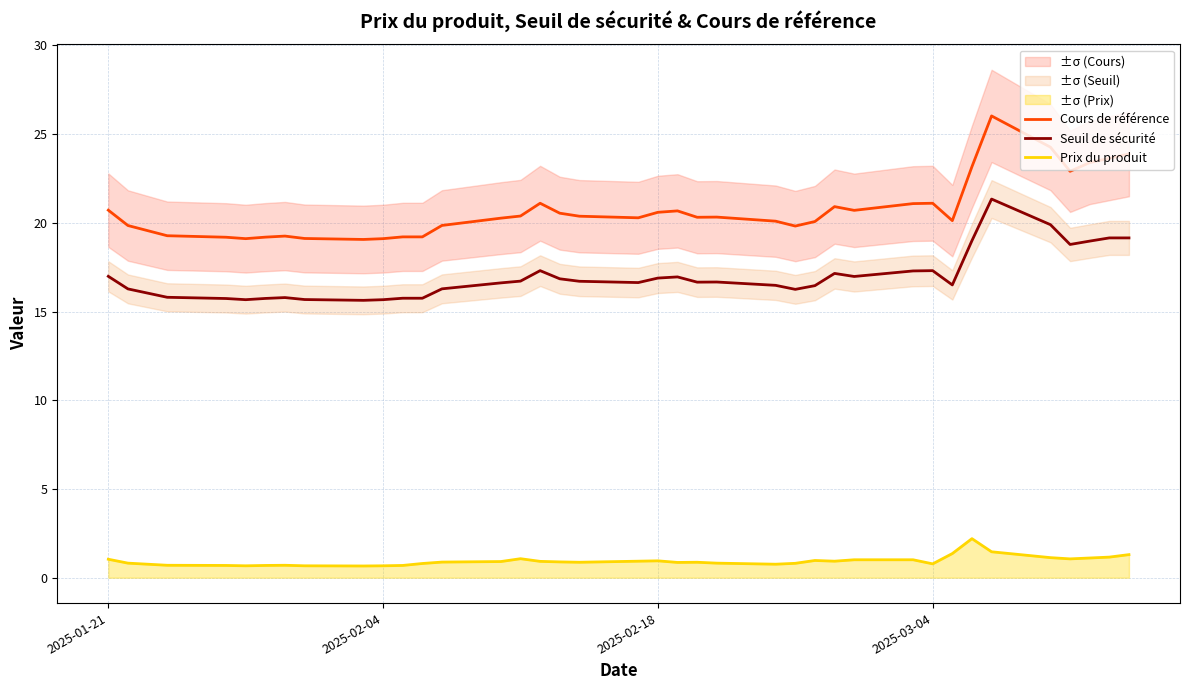

At which label does Seuil de sécurité first exceed 16?

2025-01-21